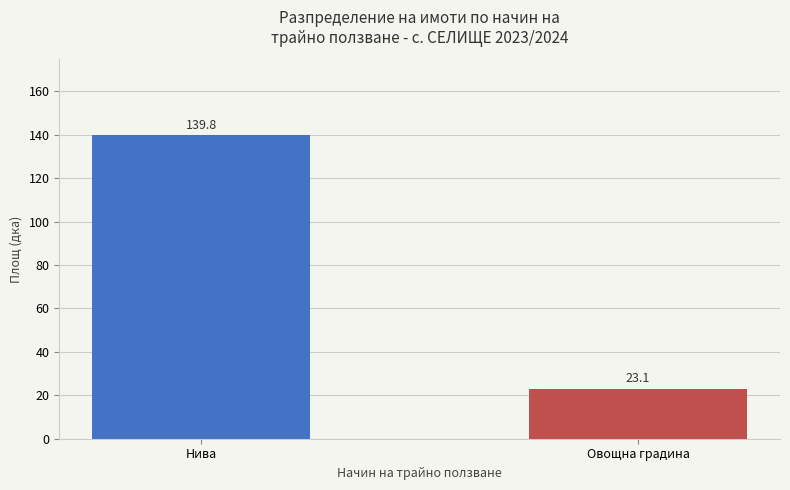

What is the change in value from Нива to Овощна градина?

-116.7